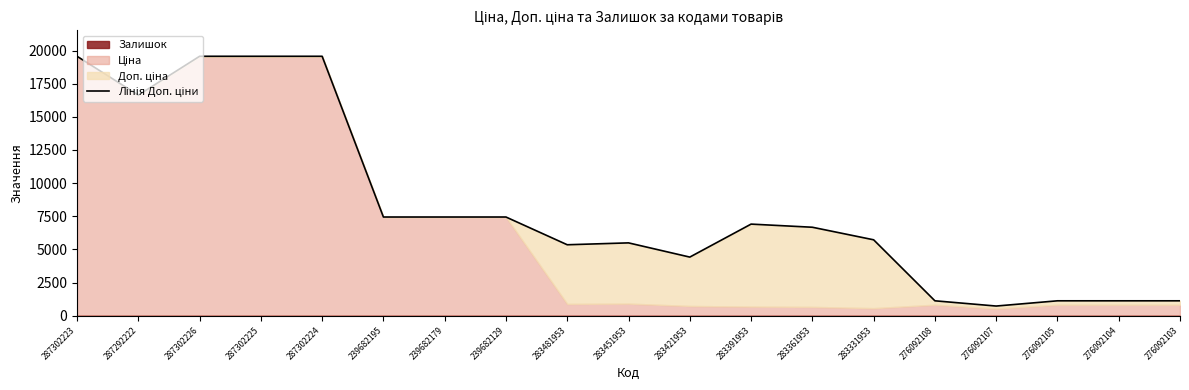

How many lines are shown in the chart?

1